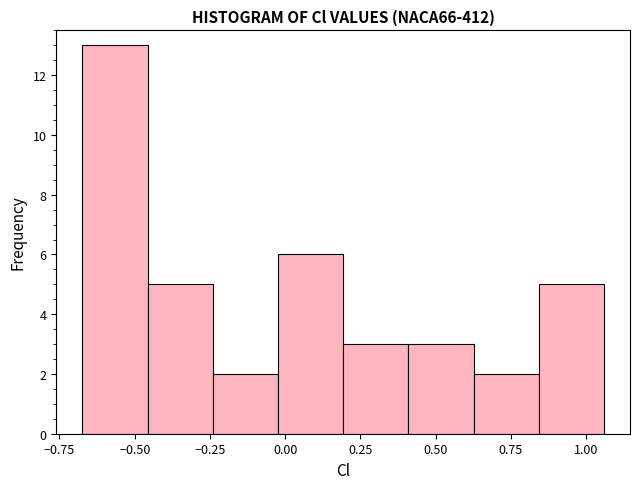

What is the height of the bar covering 0.85 to 1.05 on the x-axis? Neither the bar edges nor the heights are printed on the chart, so give them approximately, as read against the axes.

5